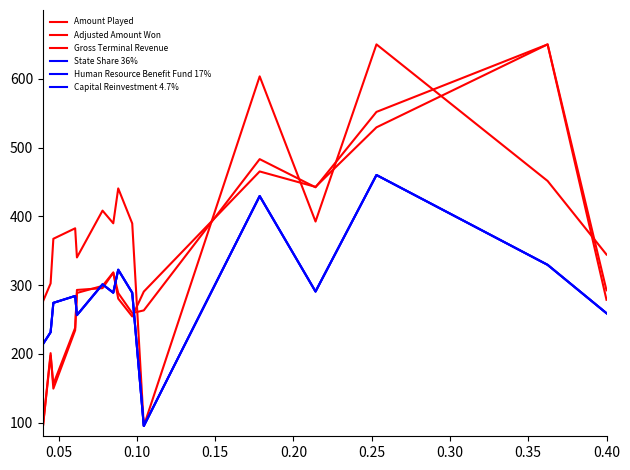

True or false: Capital Reinvestment 4.7% and Gross Terminal Revenue intersect in this chart.

False